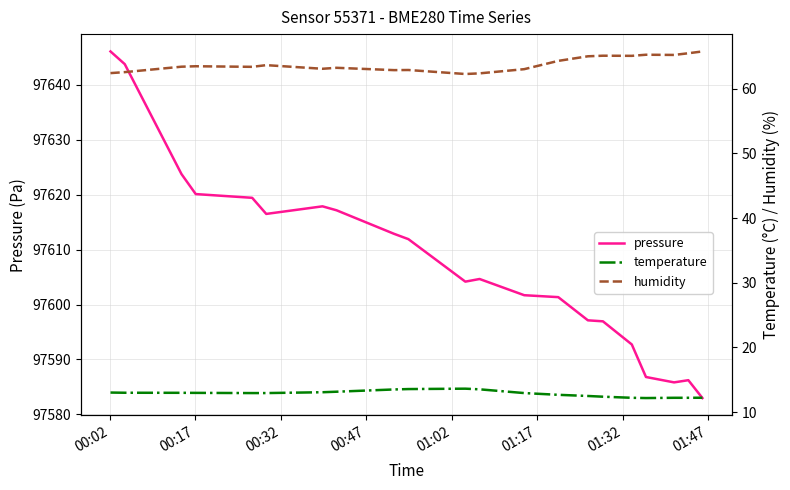

True or false: temperature and humidity cross at least once.

False